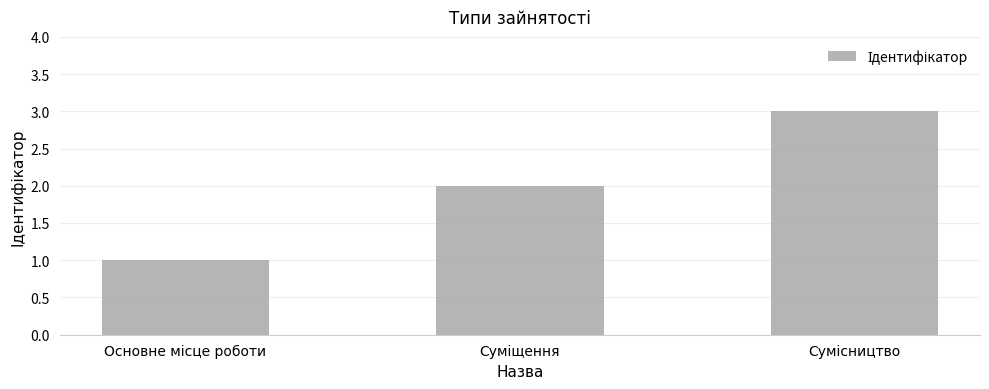

What is the sum of all values?

6